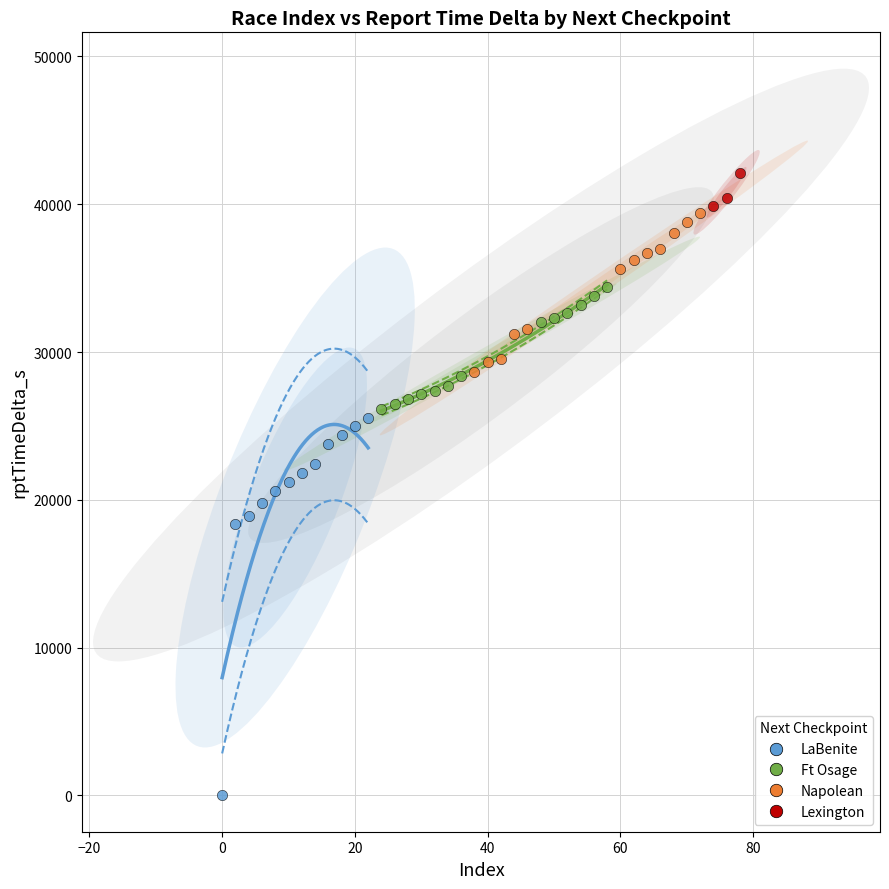

Which series contains the highest Y value?

Lexington